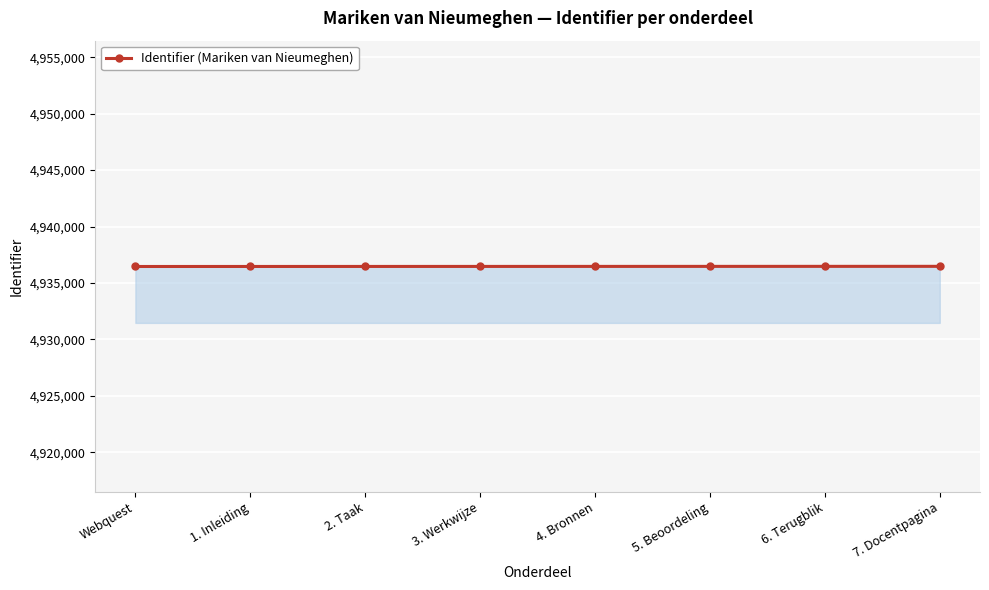

What is the label of the 2nd point from the right?

6. Terugblik